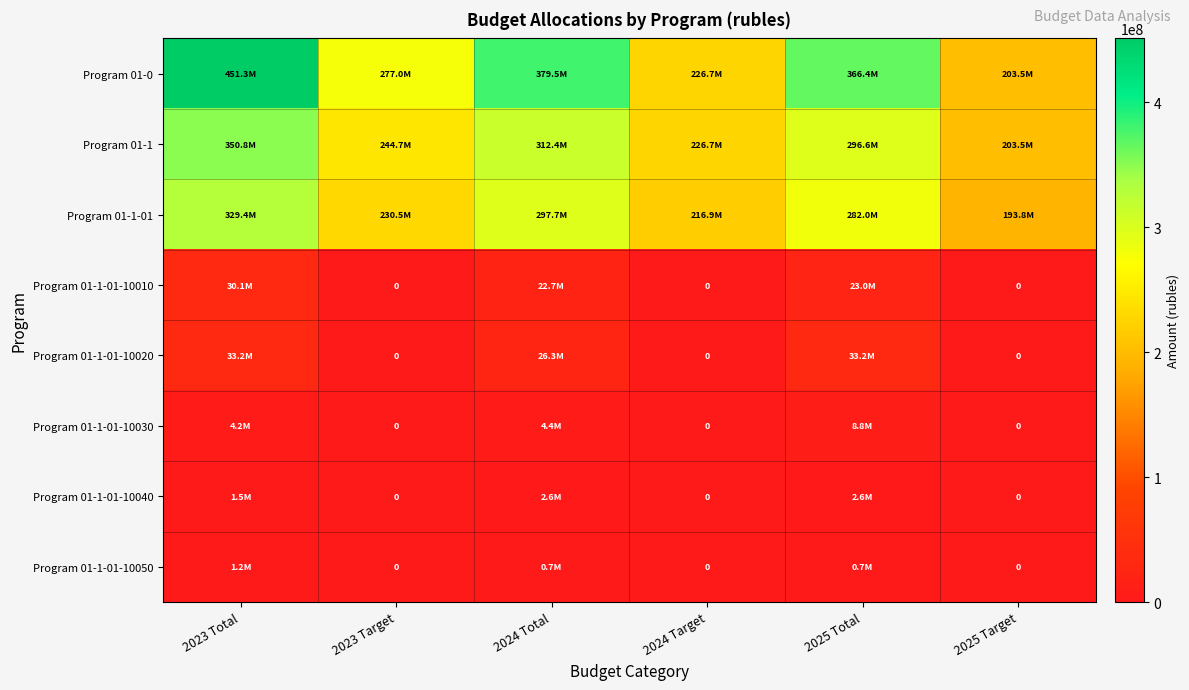

True or false: Program 01-1 has a value of 330216449.0 at 2023 Target.

False